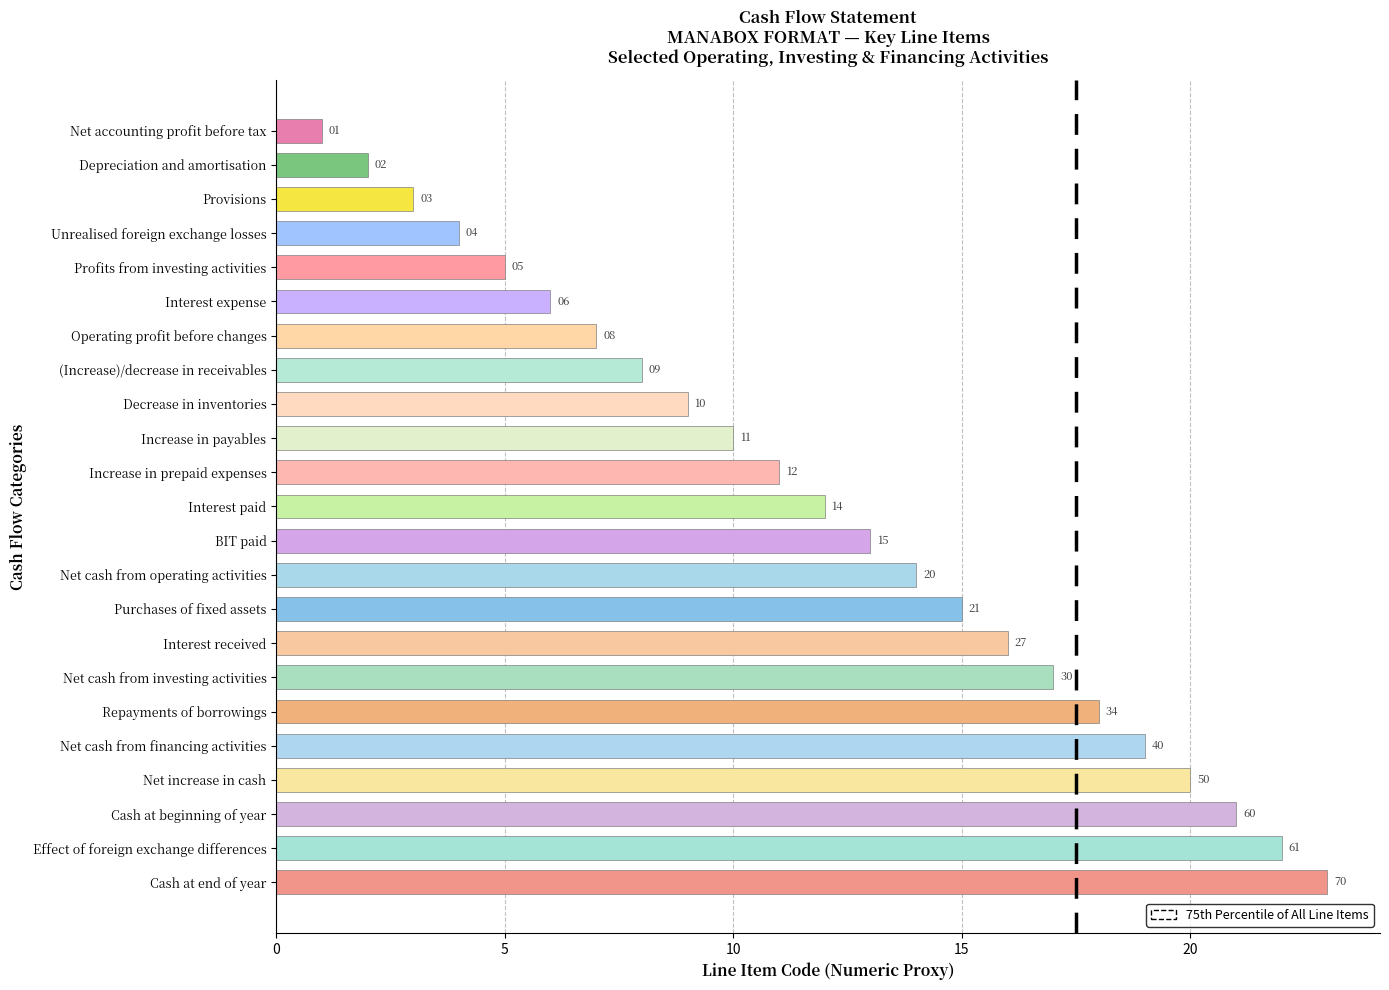

What is the label of the 2nd bar from the top?

Depreciation and amortisation